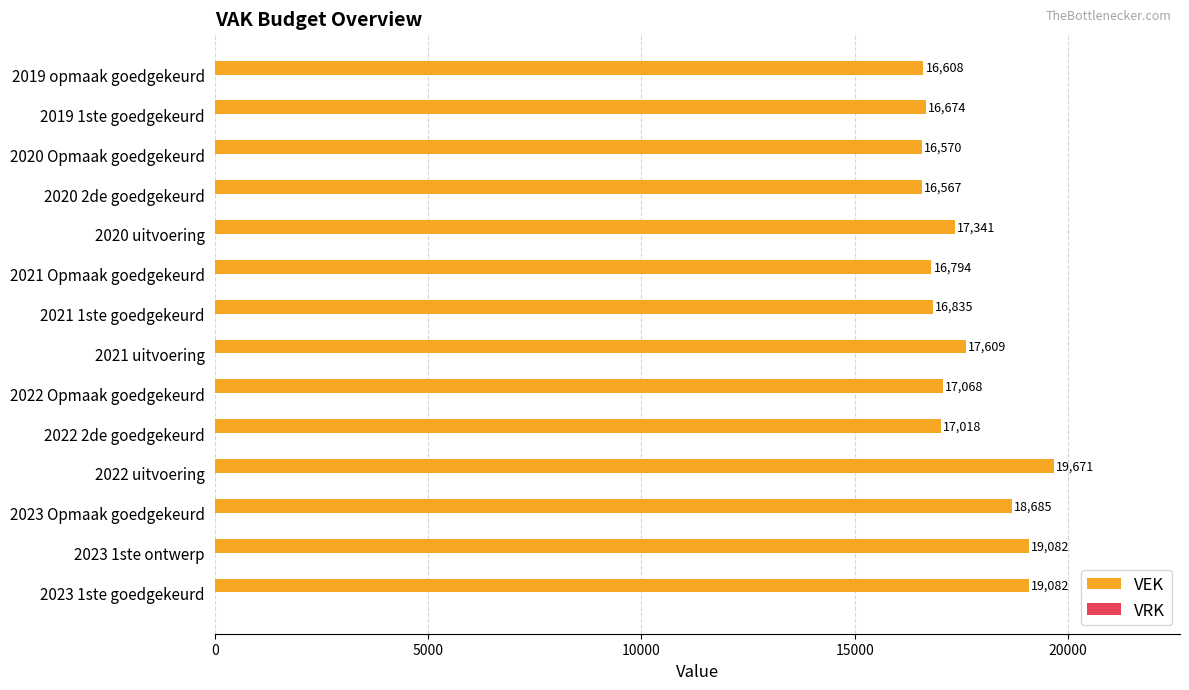

The chart shows a value of 28347 at 2020 uitvoering. True or false?

False